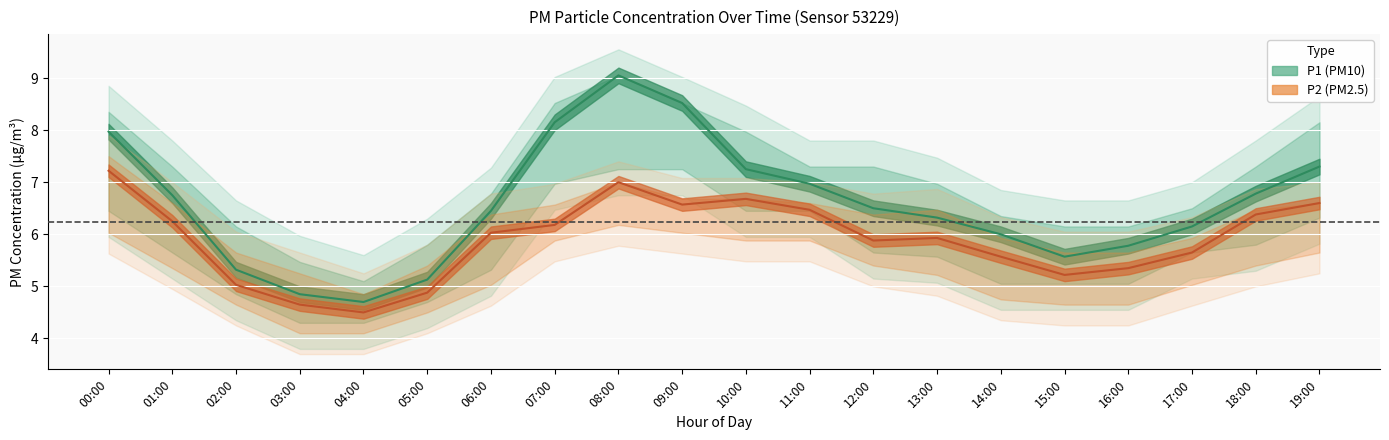

True or false: P1 has more than 2 points higher than both neighbors.

False